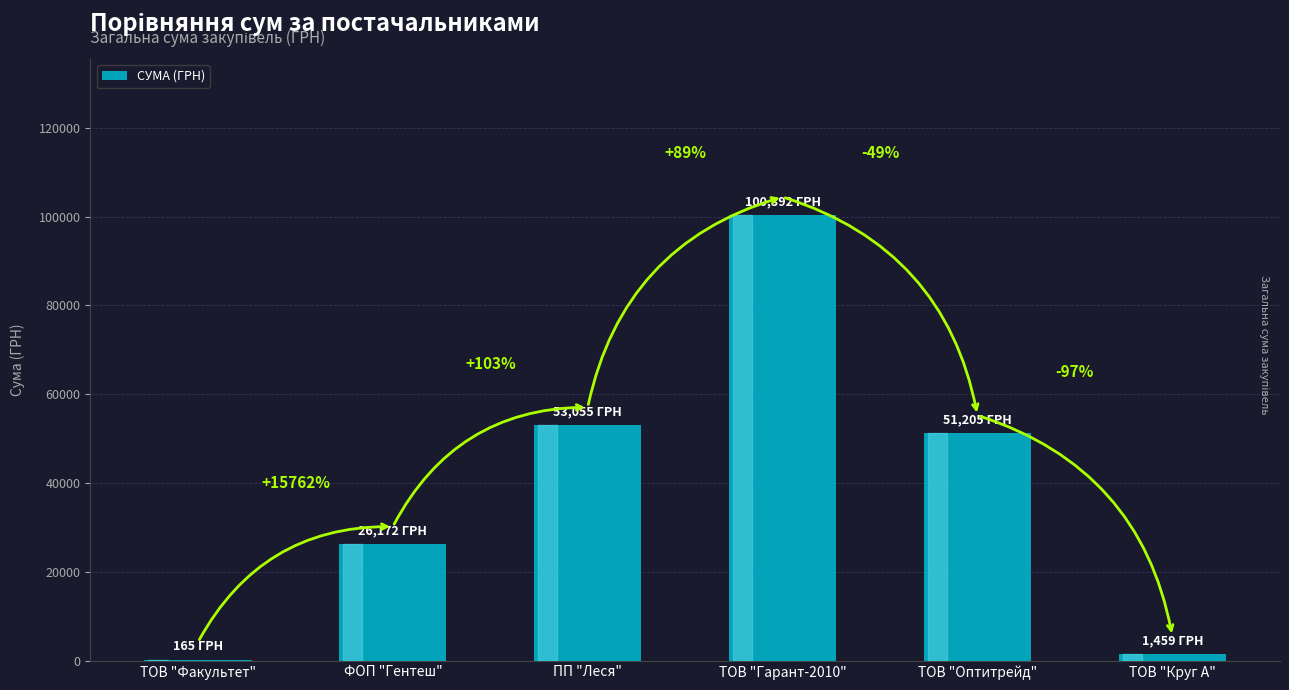

What is the label of the 1st bar from the right?

ТОВ "Круг А"